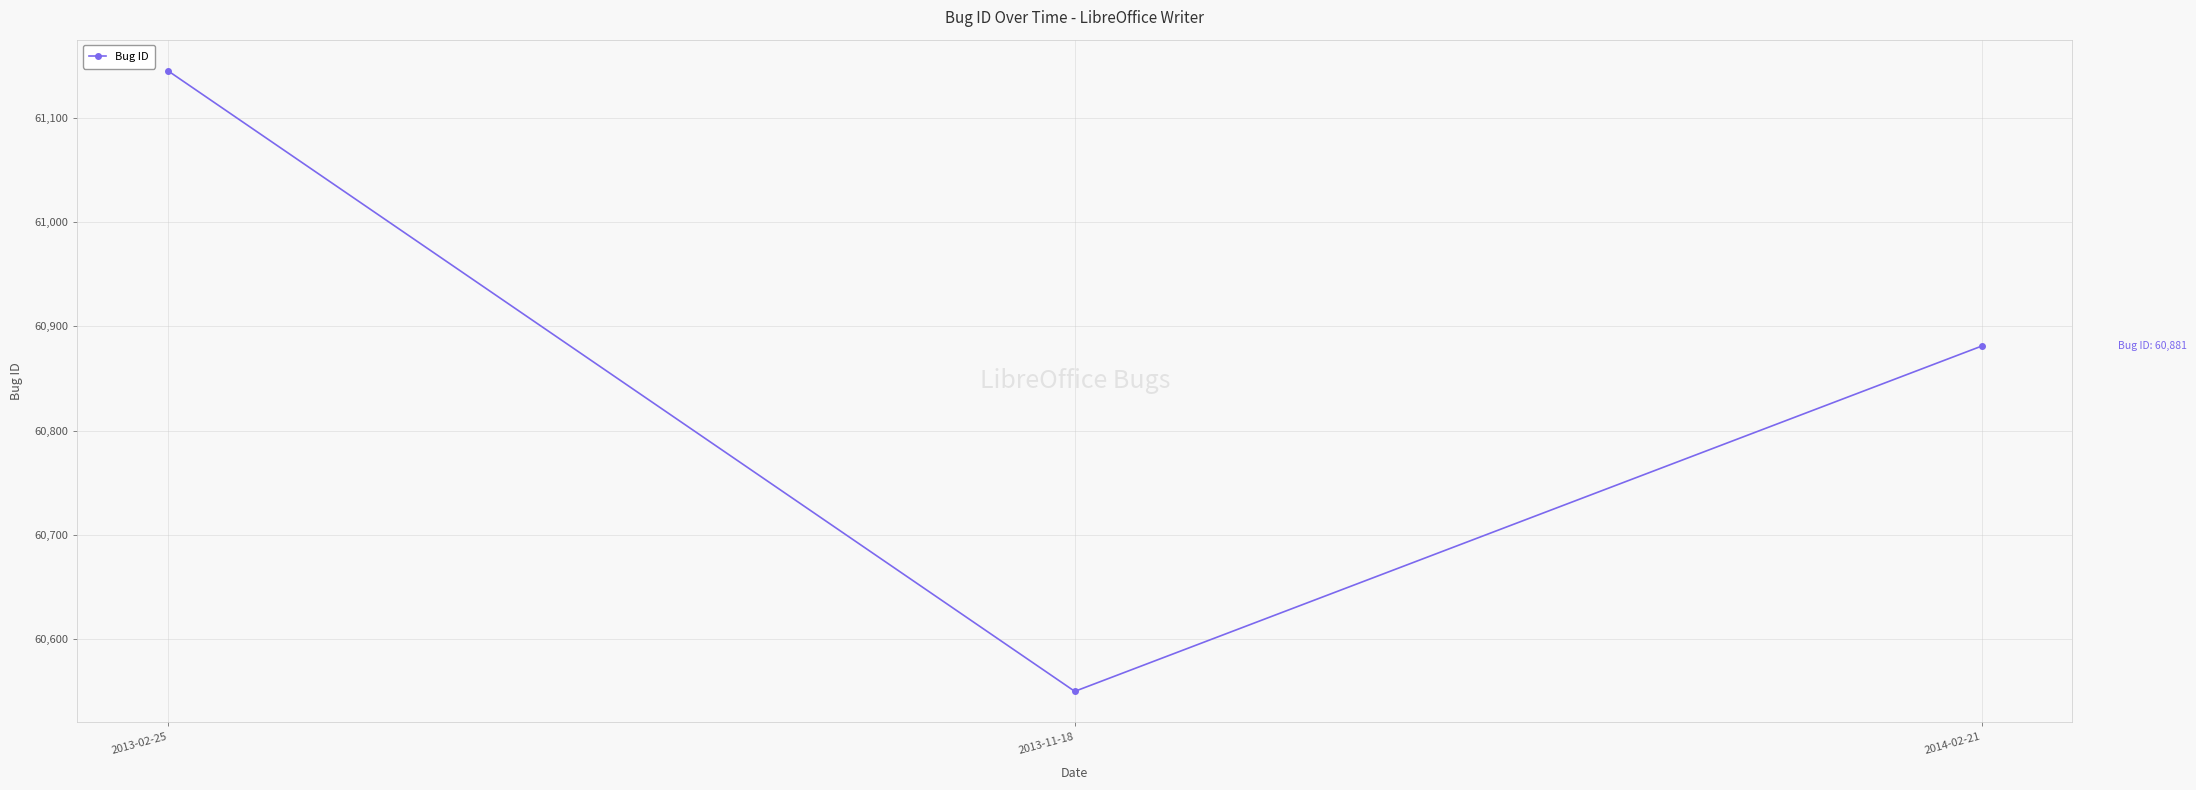

What is the smallest value displayed?

60550